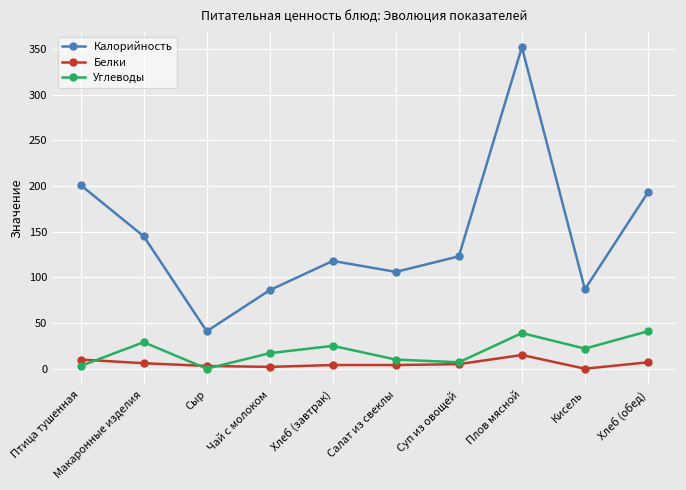

How many data points does each series have?

10